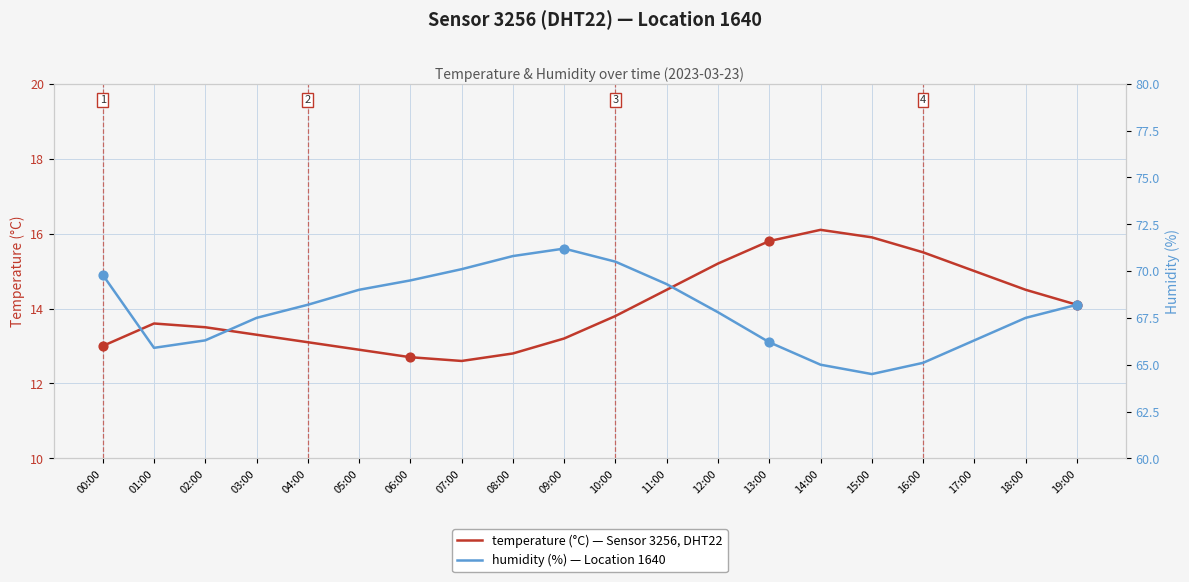

Which series reaches the maximum Y coordinate?

humidity (%)